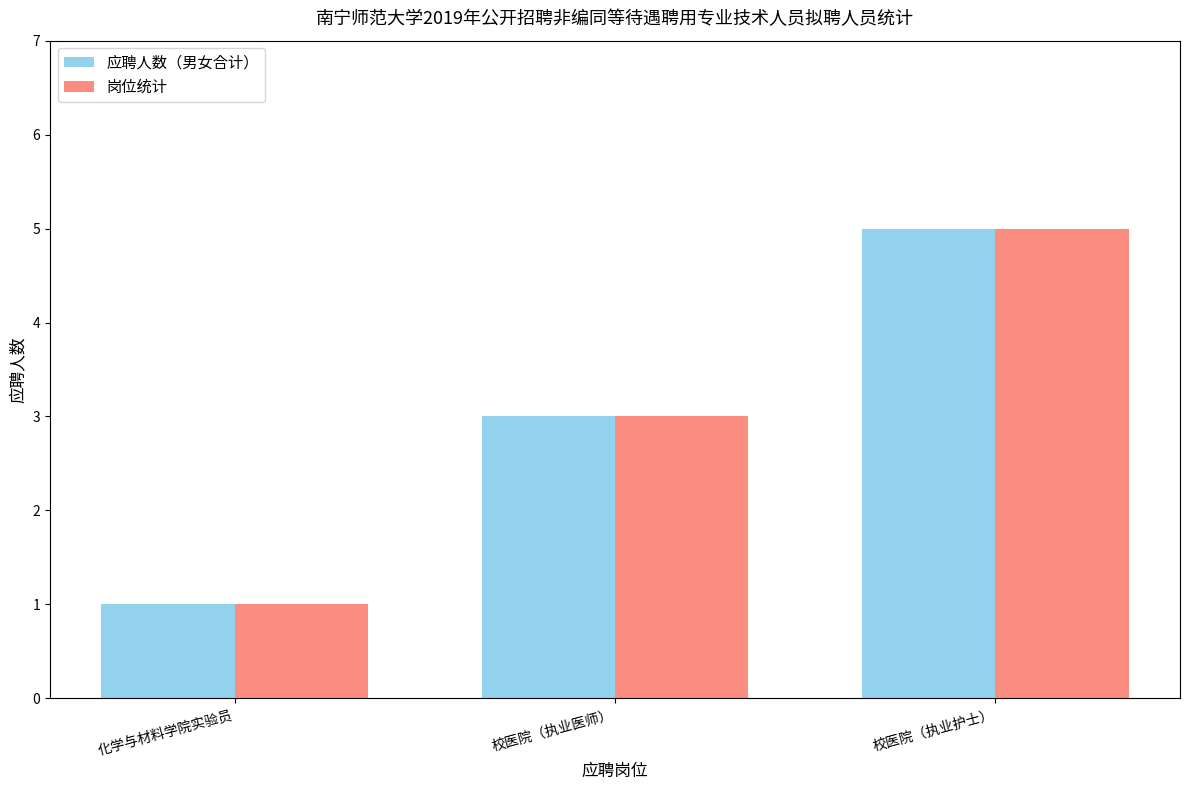

How many bars are there in total?

6